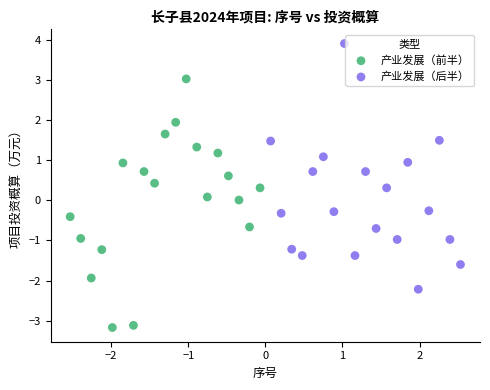

Which series reaches the maximum Y coordinate?

产业发展（后半）